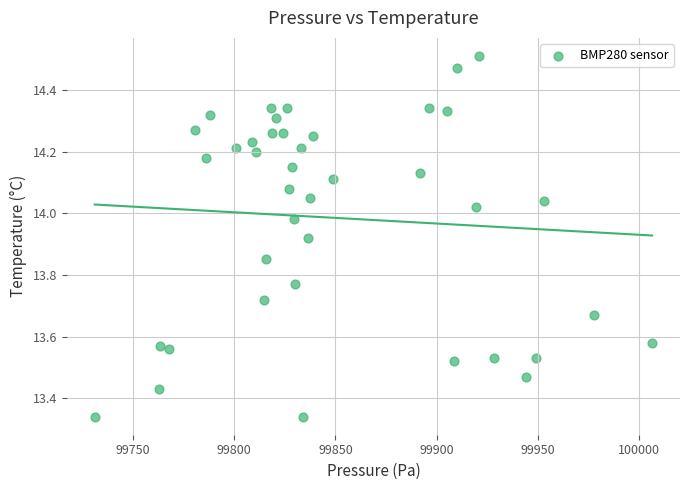

What is the range of X values (max minus min)?

275.5